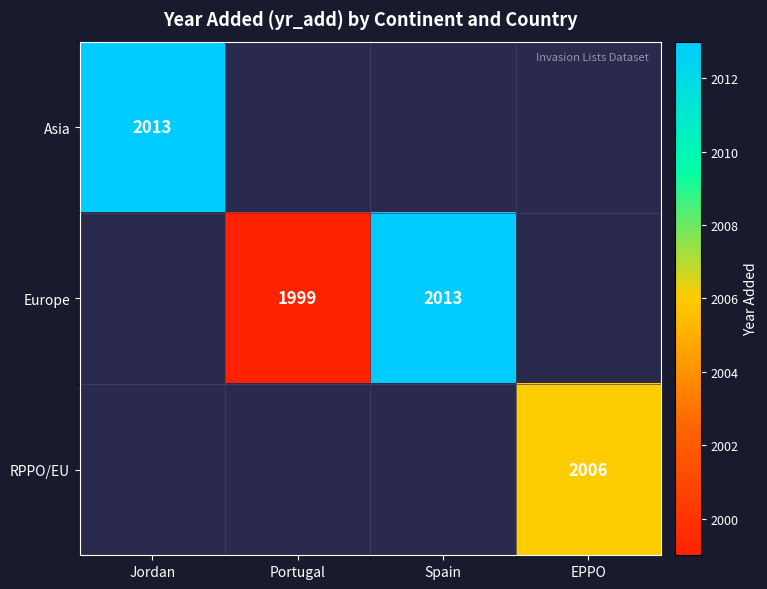

What is the difference between the Europe values at Portugal and Spain?

14